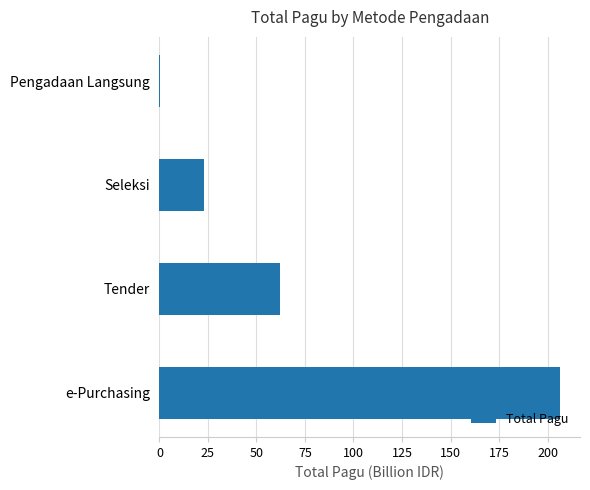

The value at Seleksi is 22.8. True or false?

True